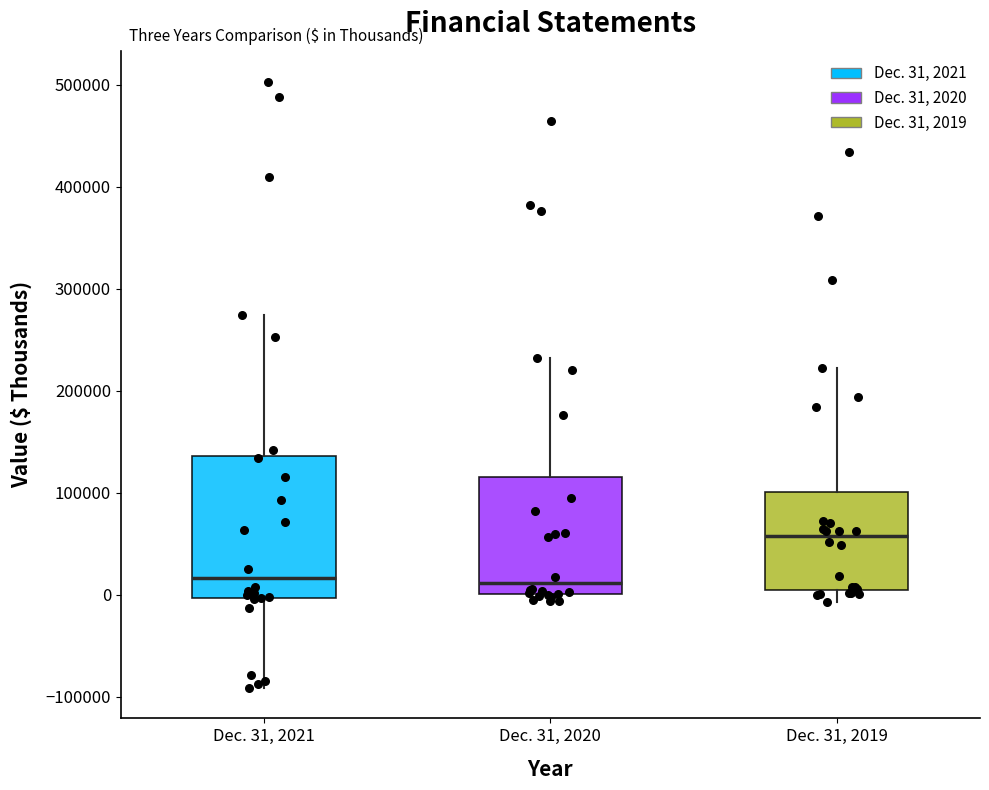

Reading left to right, transcribe this box plot: for each box, give where its median line is, the range the box spans, and where its two whiskers end, as read against the y-axis. The values are not printed on the chart, so give them approximately, as read against the axis.

Dec. 31, 2021: median 20000, box 0 to 140000, whiskers -90000 to 270000
Dec. 31, 2020: median 10000, box 0 to 120000, whiskers -10000 to 230000
Dec. 31, 2019: median 60000, box 0 to 100000, whiskers -10000 to 220000